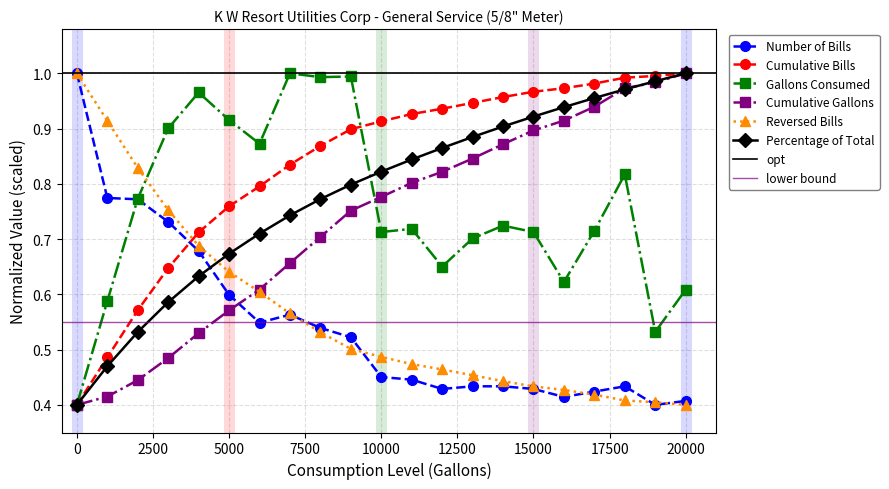

What is the sum of the Number of Bills values at 3000 and 5000?

1.3